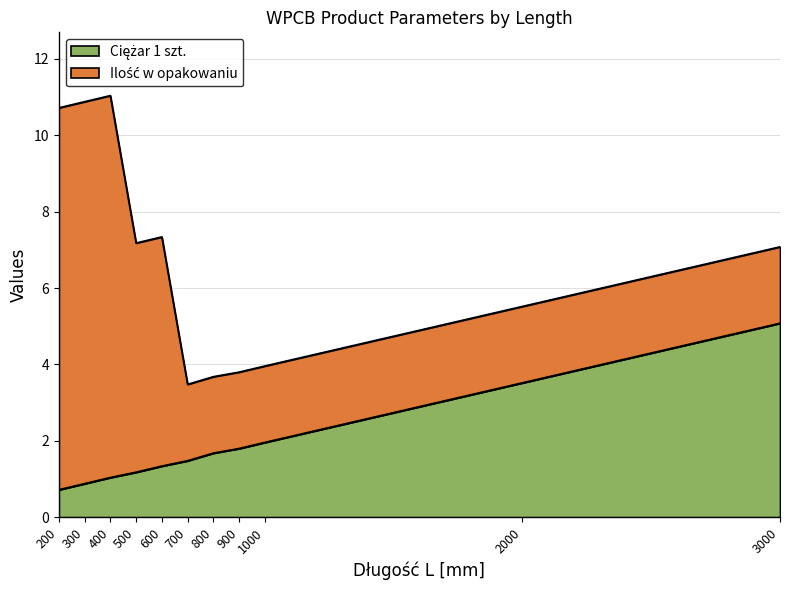

Does the chart have visible grid lines?

Yes